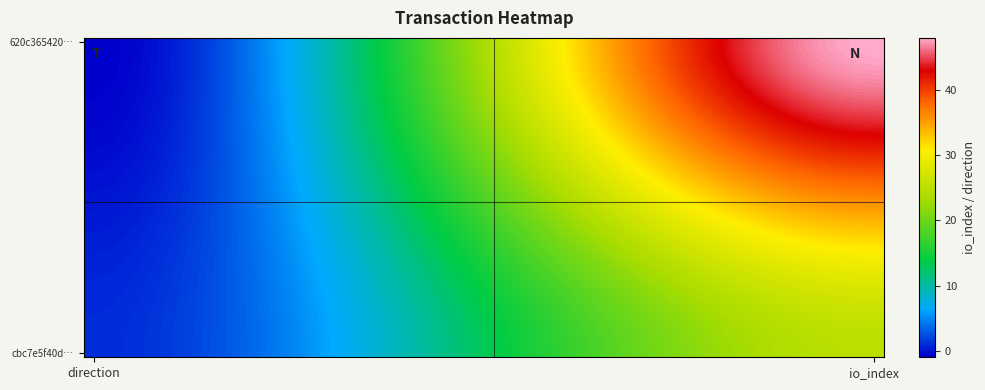

At how many categories does at least one series exceed 12?

26